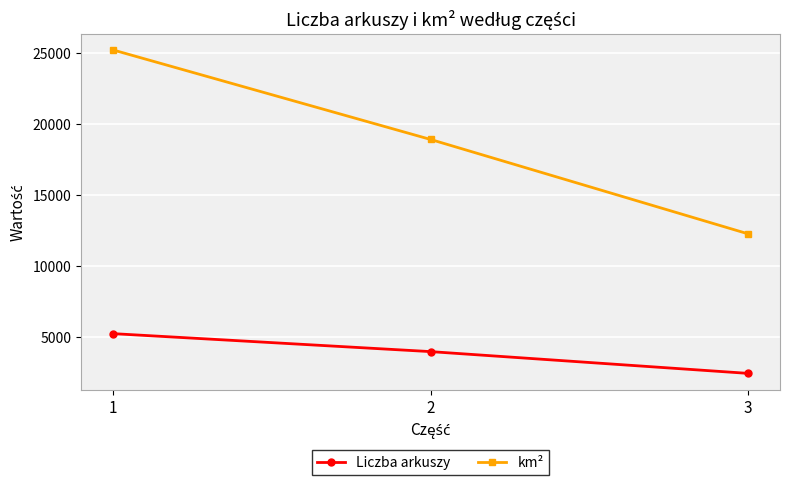

At which label is km² closest to 18744?

2